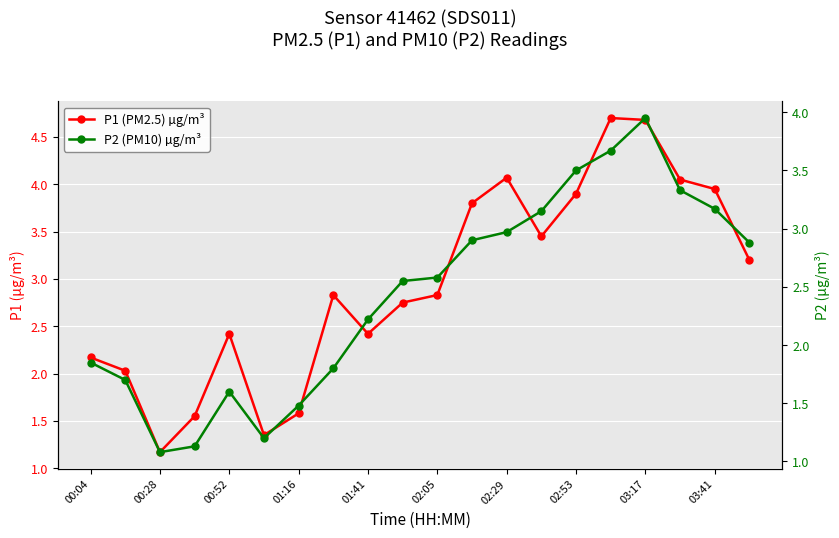

At how many categories does at least one series exceed 3?

9